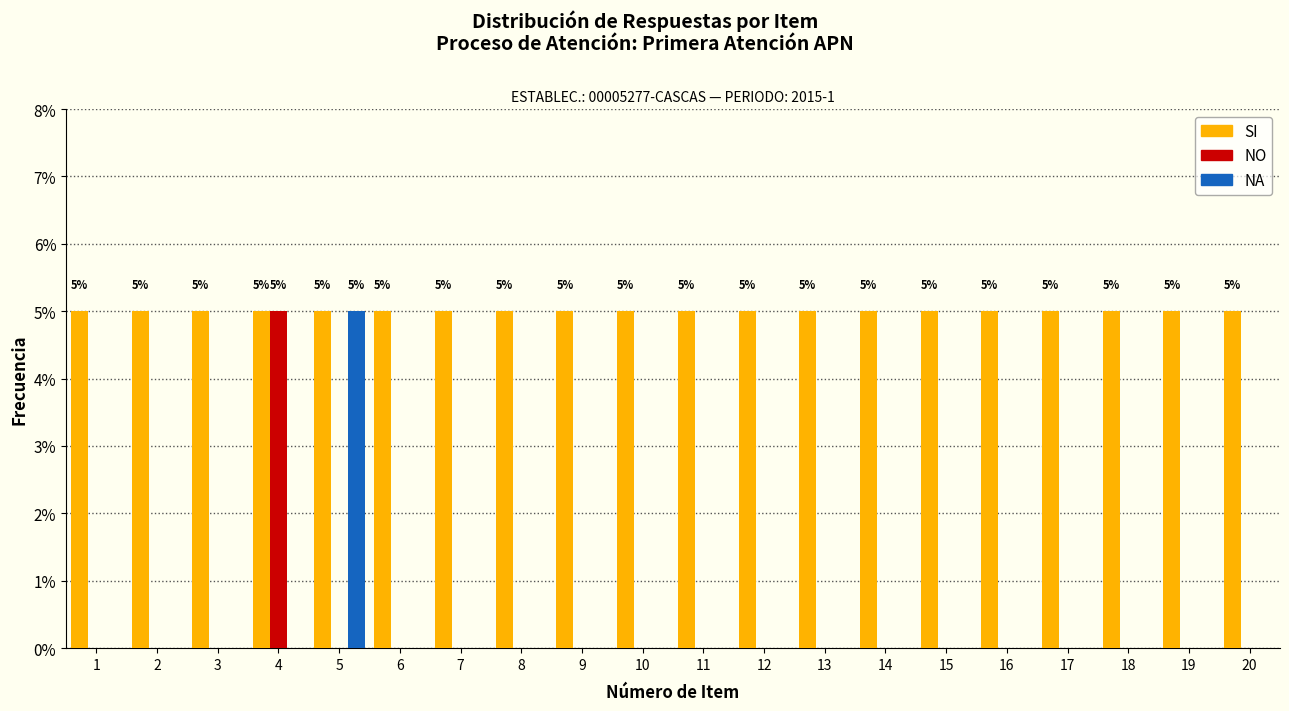

Between 5 and 11, which series saw the biggest shift?

NA